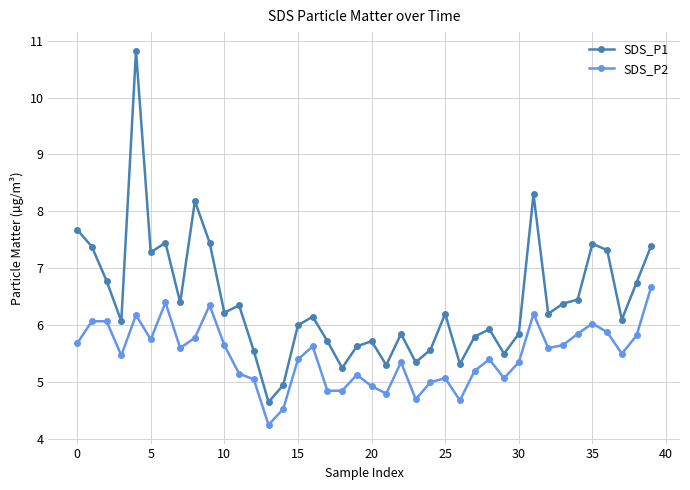

Which series has the largest range (max minus min)?

SDS_P1